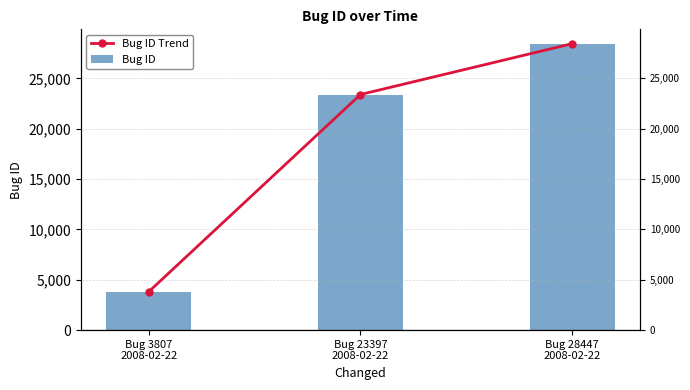

The Bug ID Trend series shows 1480 at Bug 3807
2008-02-22. True or false?

False